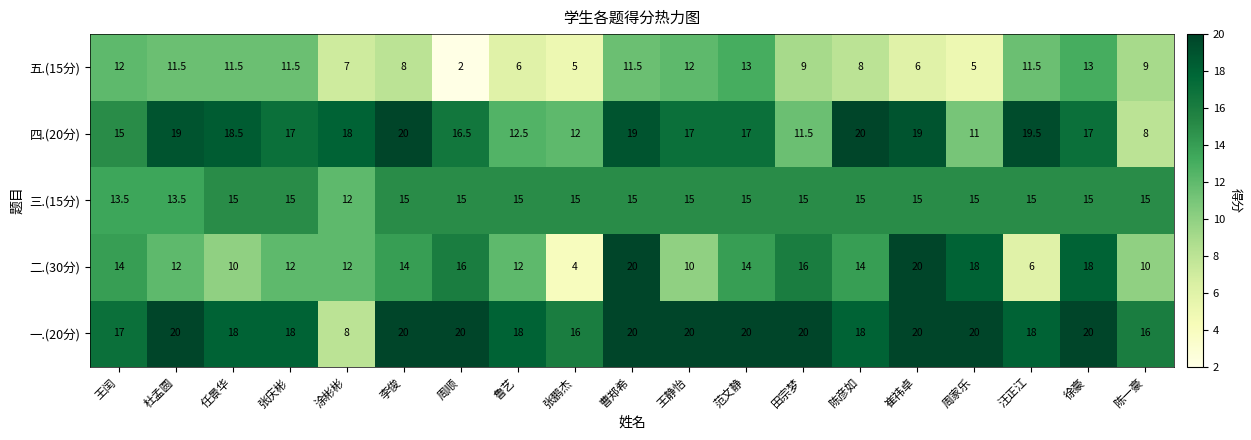

What is the average value of the 五.(15分) series?

9.1